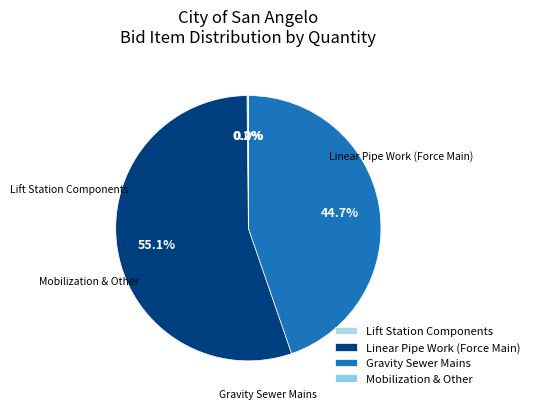

What portion of the pie excludes Gravity Sewer Mains?

55.3%